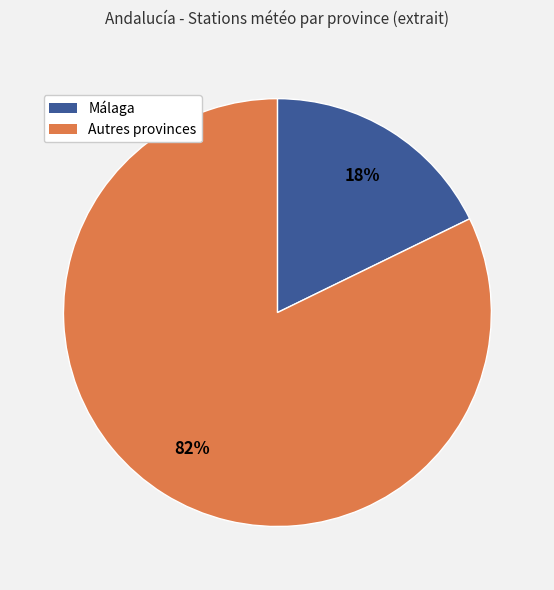

Is there a majority slice in this chart?

Yes